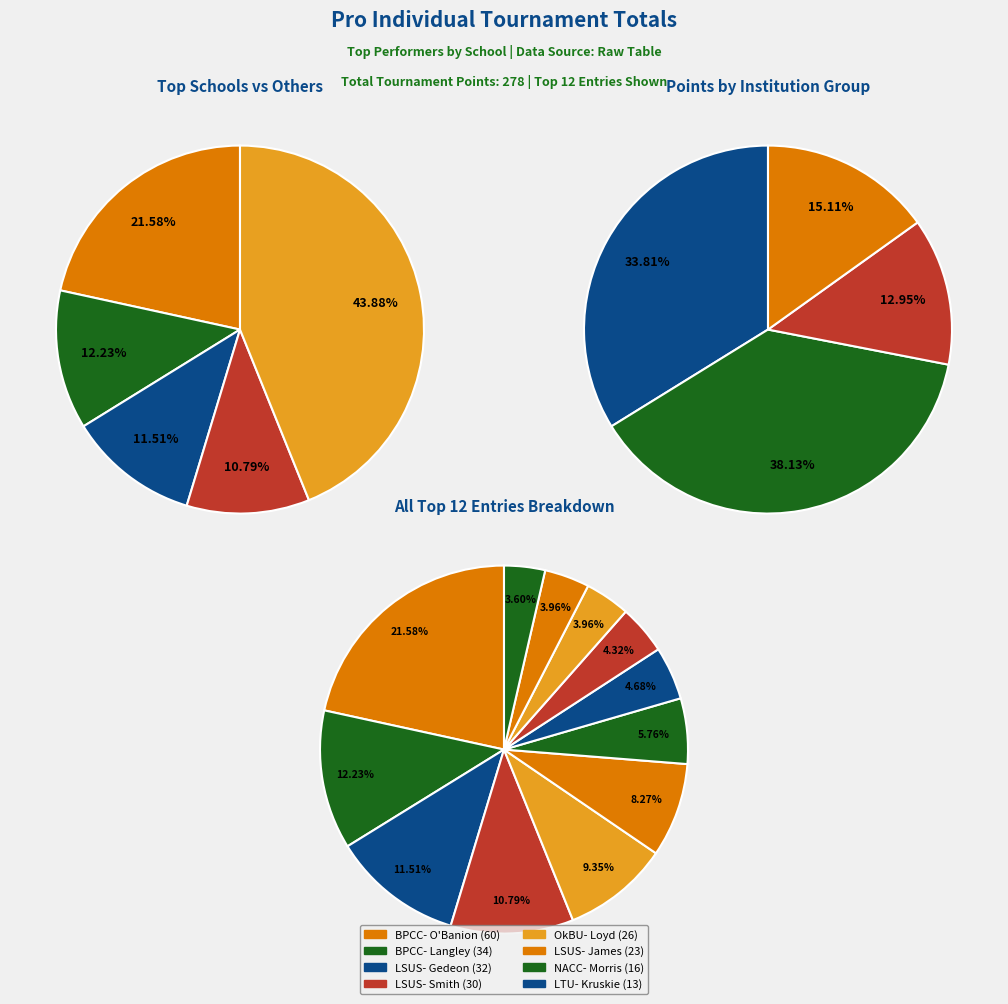

Is it true that BPCC- O'Banion is 22% of the pie?

True